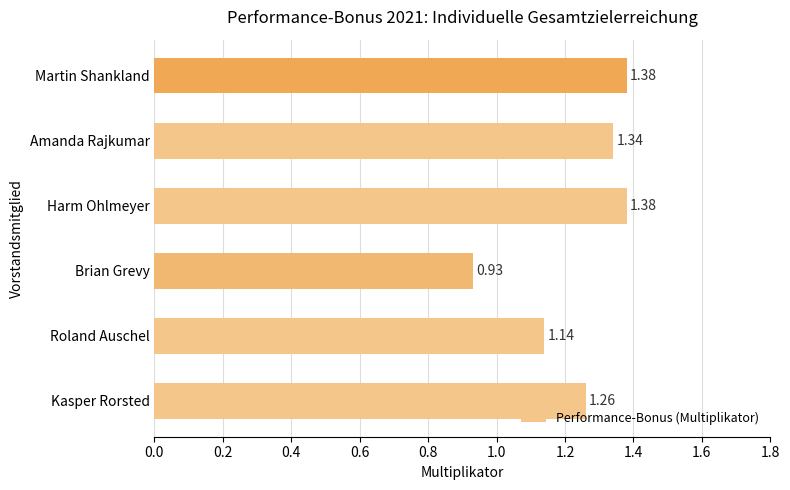

Where is the data nearest to the value 1?

Brian Grevy